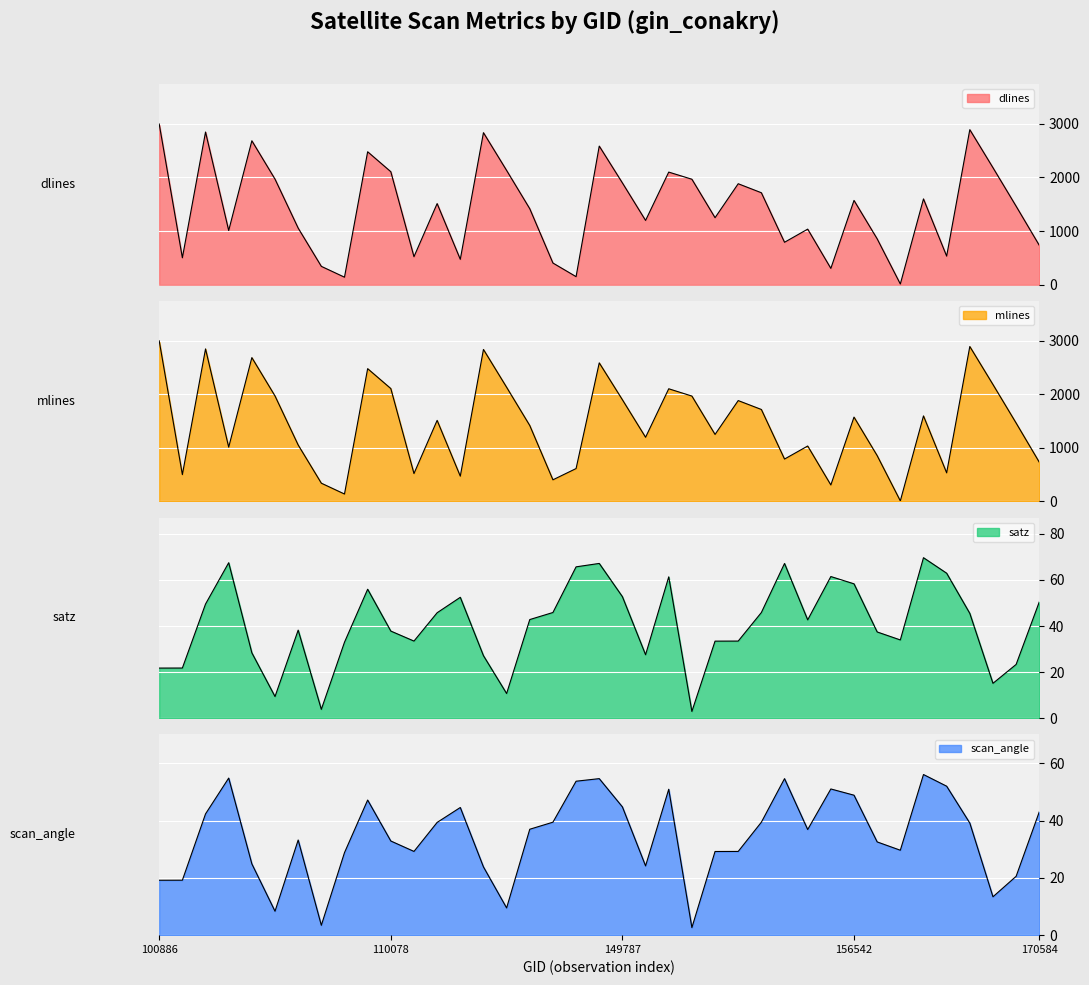

Which has a higher value, 143698 or 170219?

143698